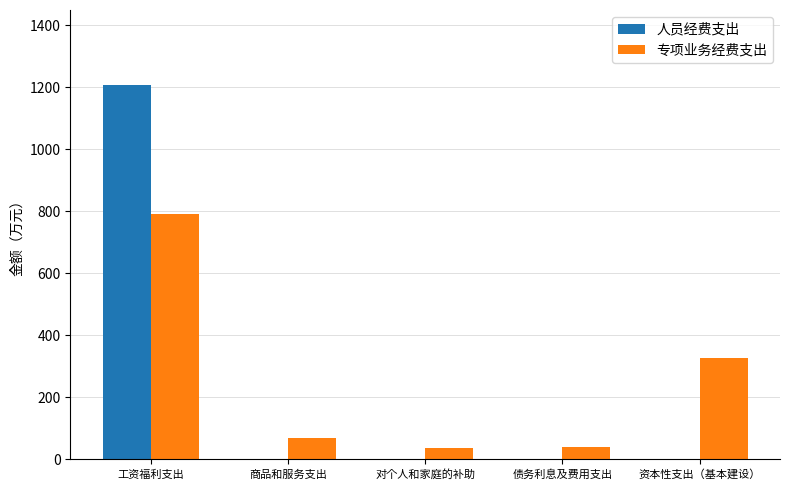

Count the number of categories in the chart.

5